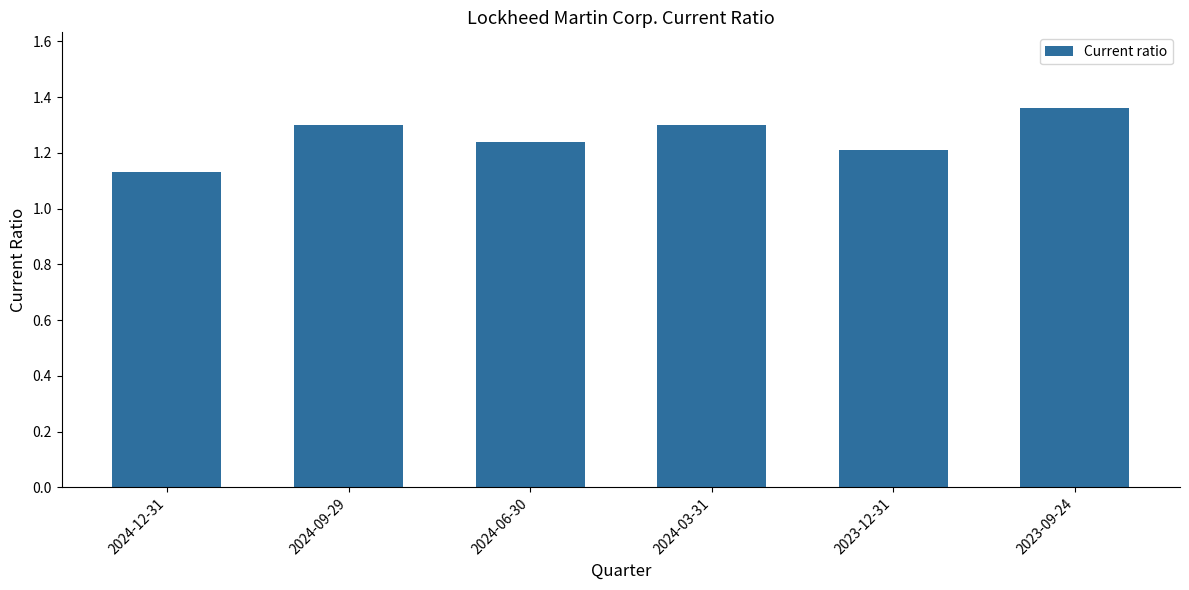

Does the chart contain any negative values?

No